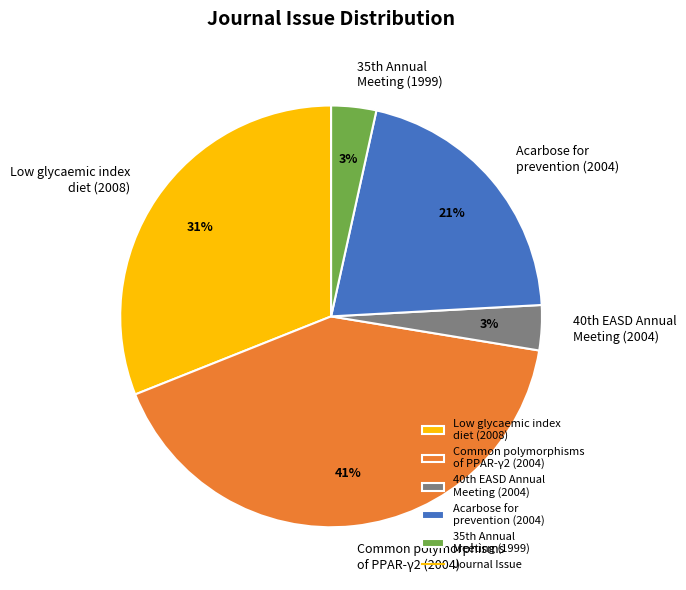

What is the largest slice in the pie chart?

Common polymorphisms of PPAR-γ2 (2004)